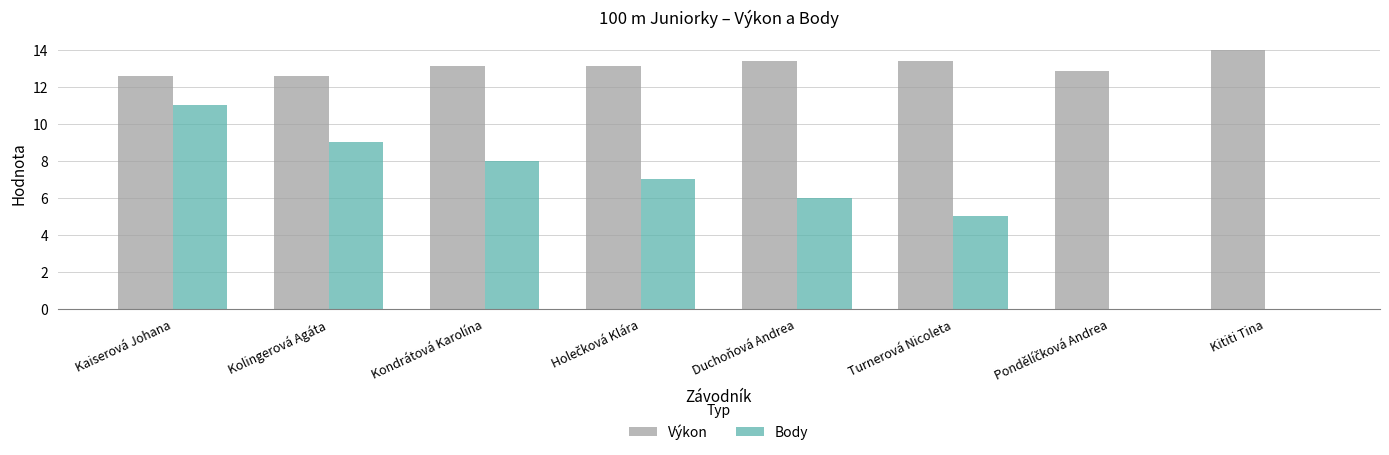

How many categories are shown in the chart?

8